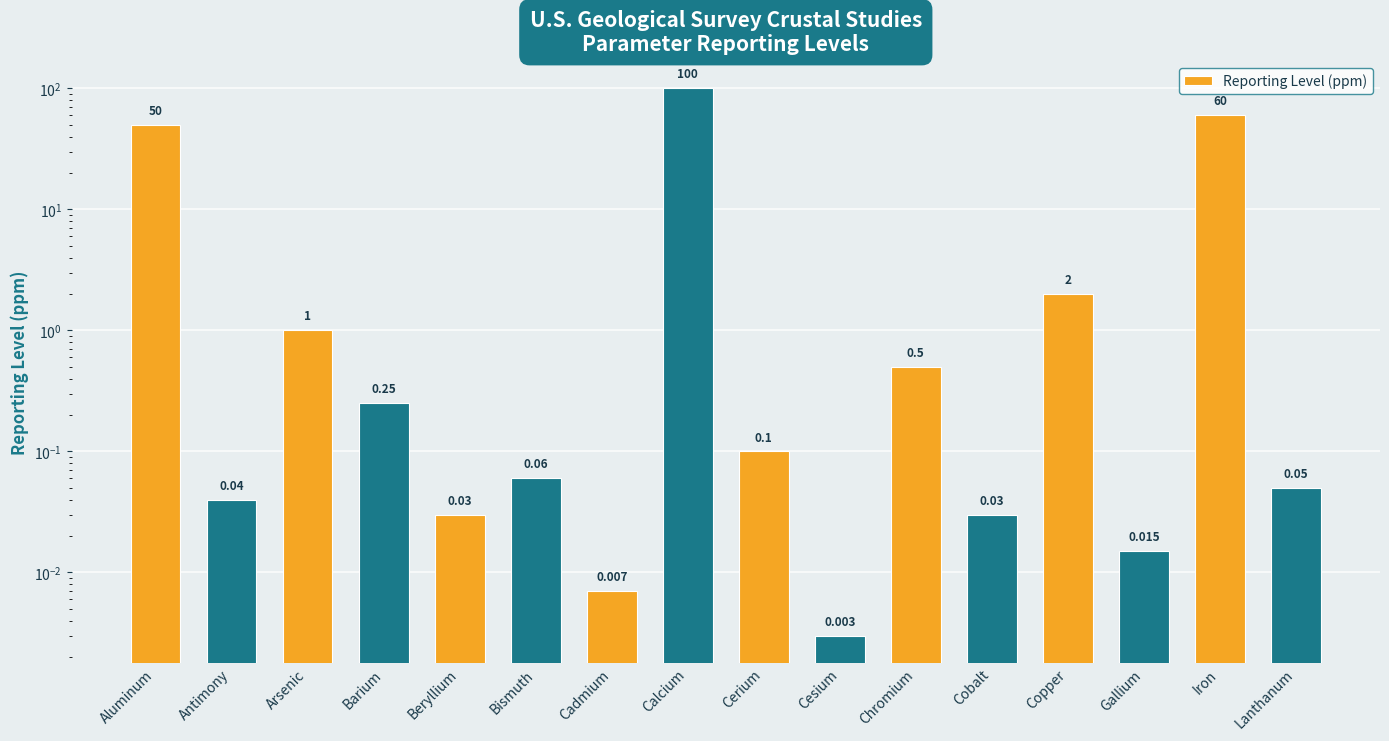

How many bars are there in total?

16